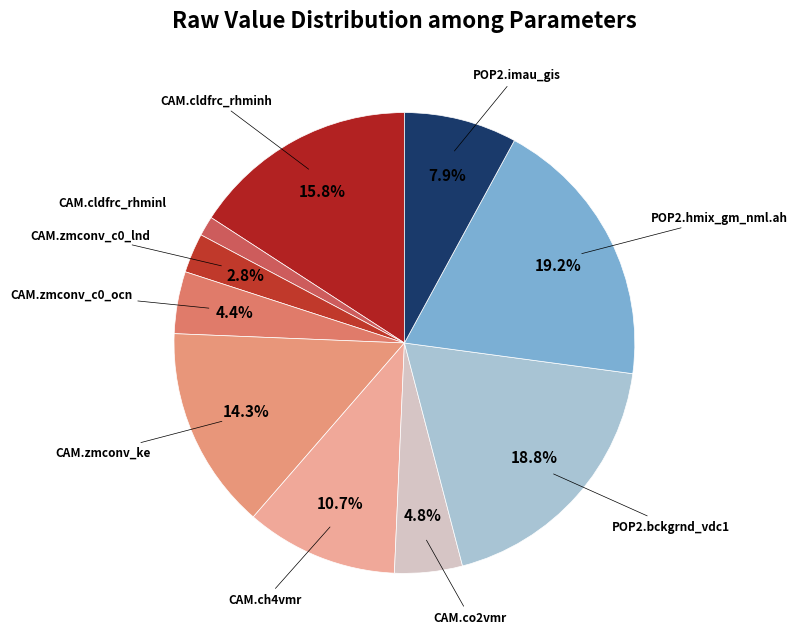

How many slices are in this pie chart?

10